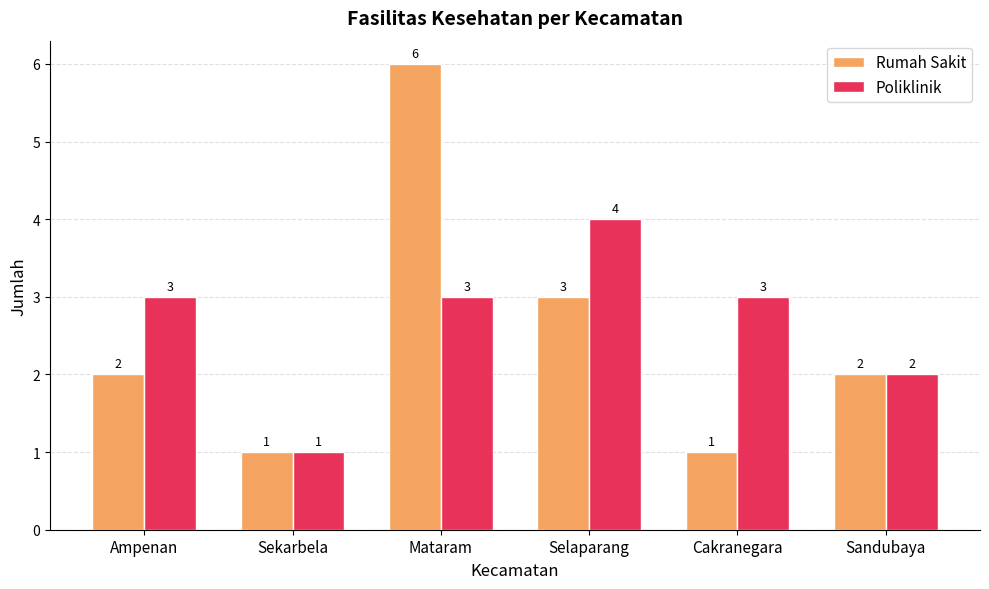

What are all the series names shown in the legend?

Rumah Sakit, Poliklinik